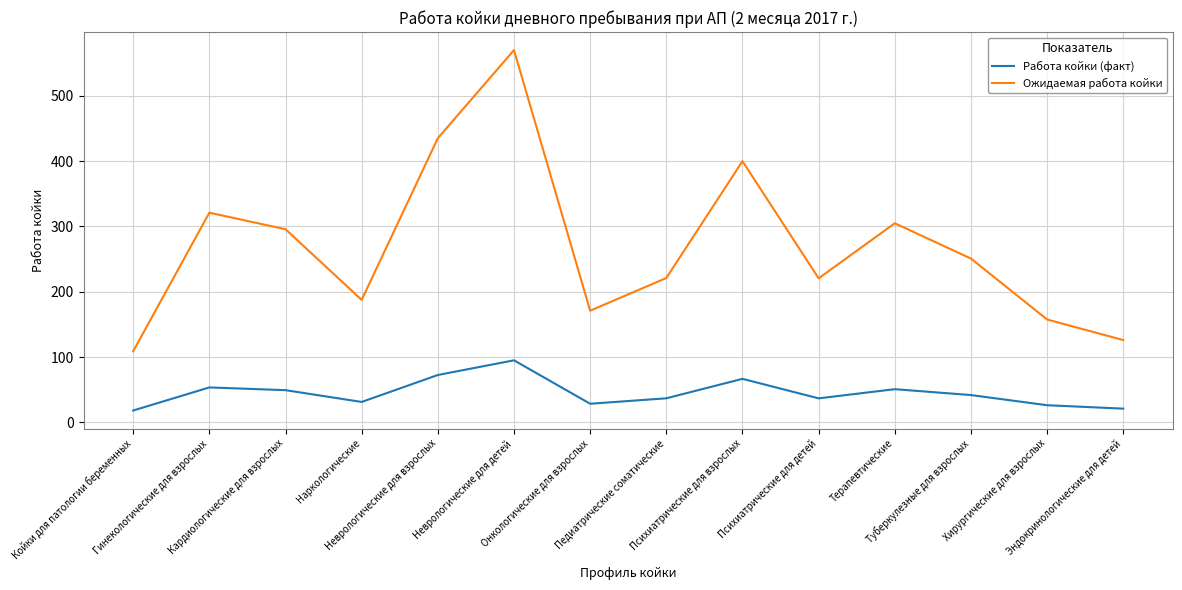

Is this an area chart (filled region under the line)?

No